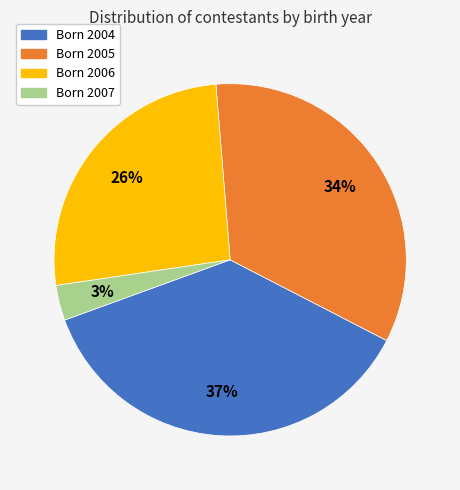

Is there a majority slice in this chart?

No